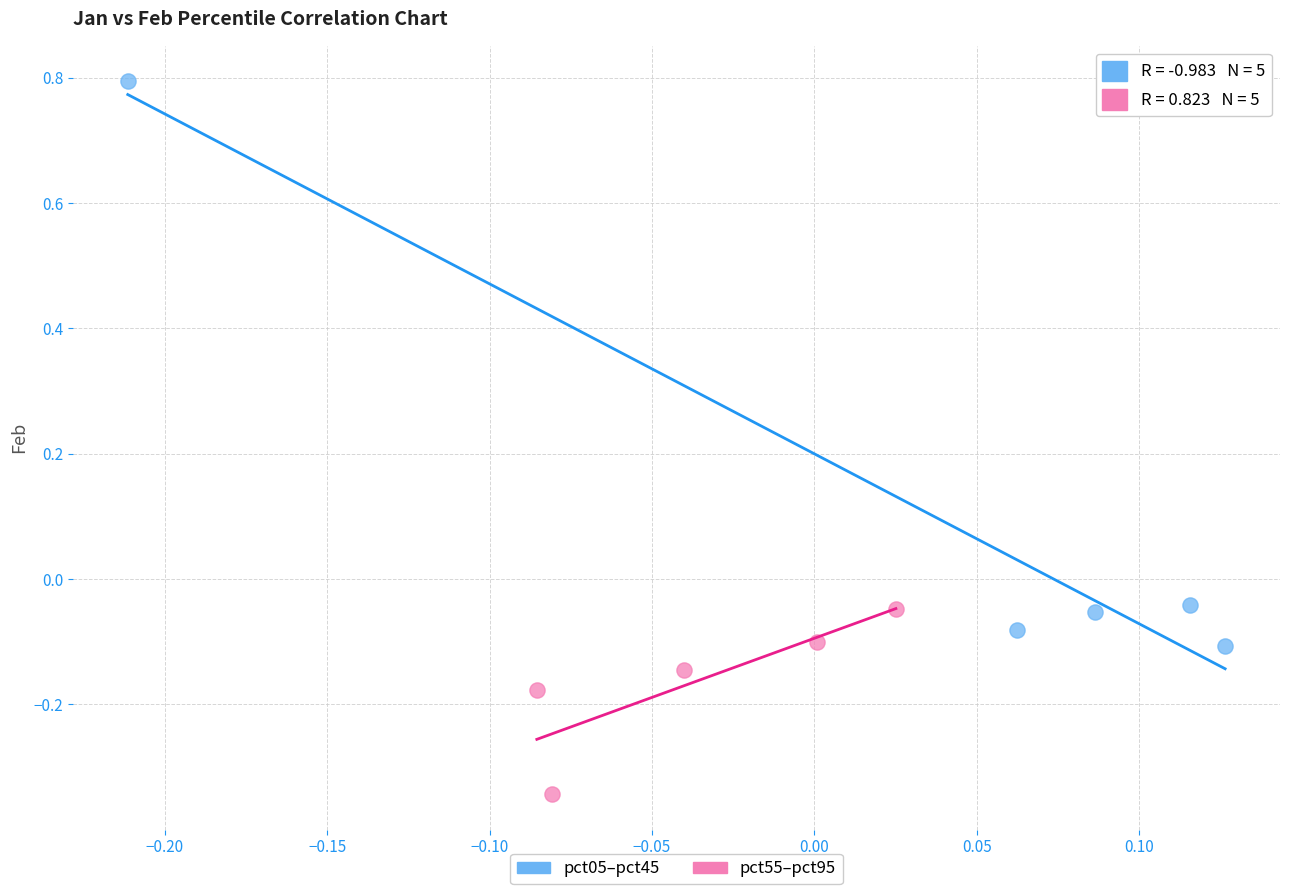

Which series reaches the maximum Y coordinate?

pct05–pct45